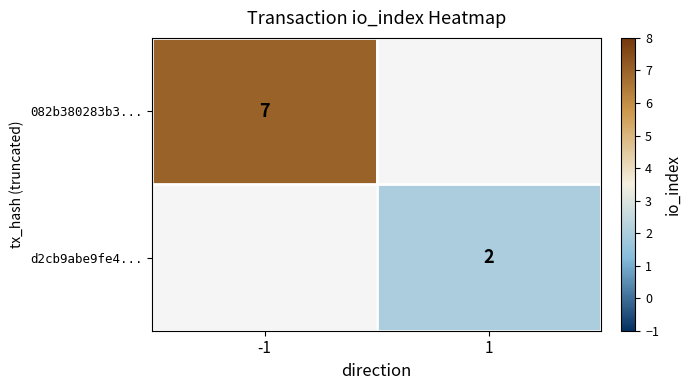

What is the minimum value shown in the chart?

2.0